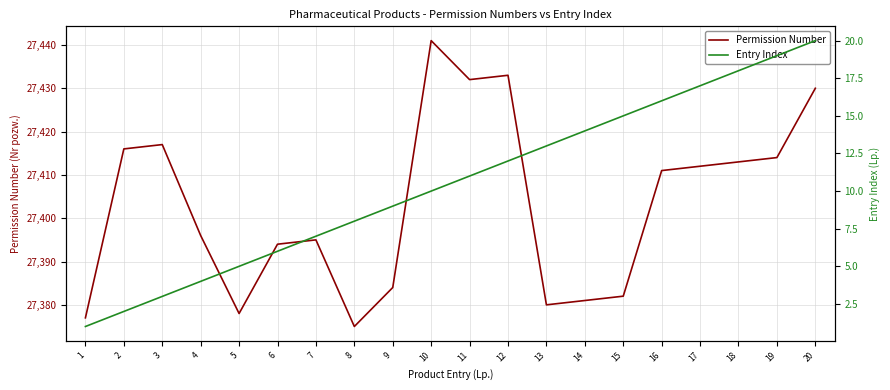

Where is the first local maximum for Permission Number?

3